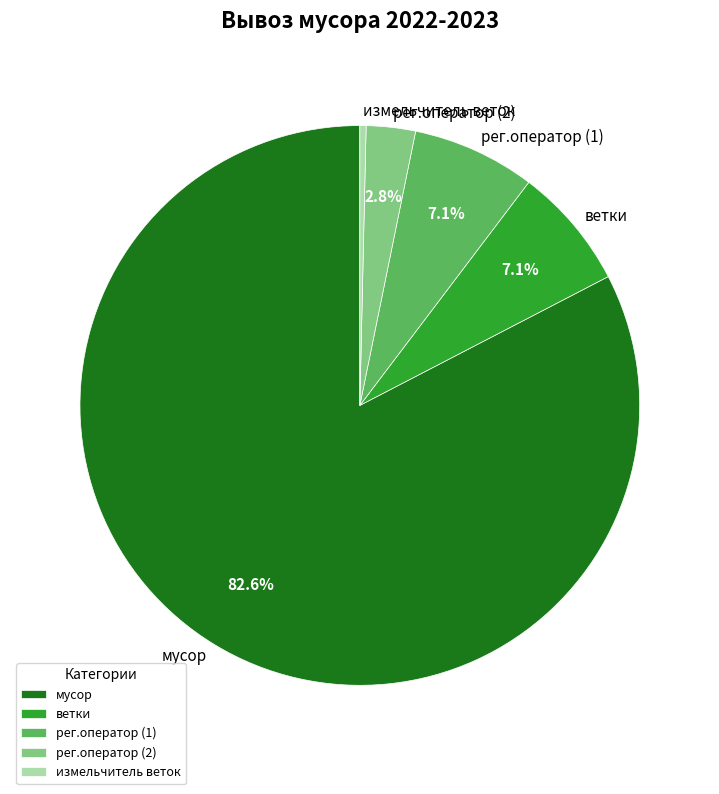

To the nearest percent, what is the combined percentage of ветки and рег.оператор (2)?

10%